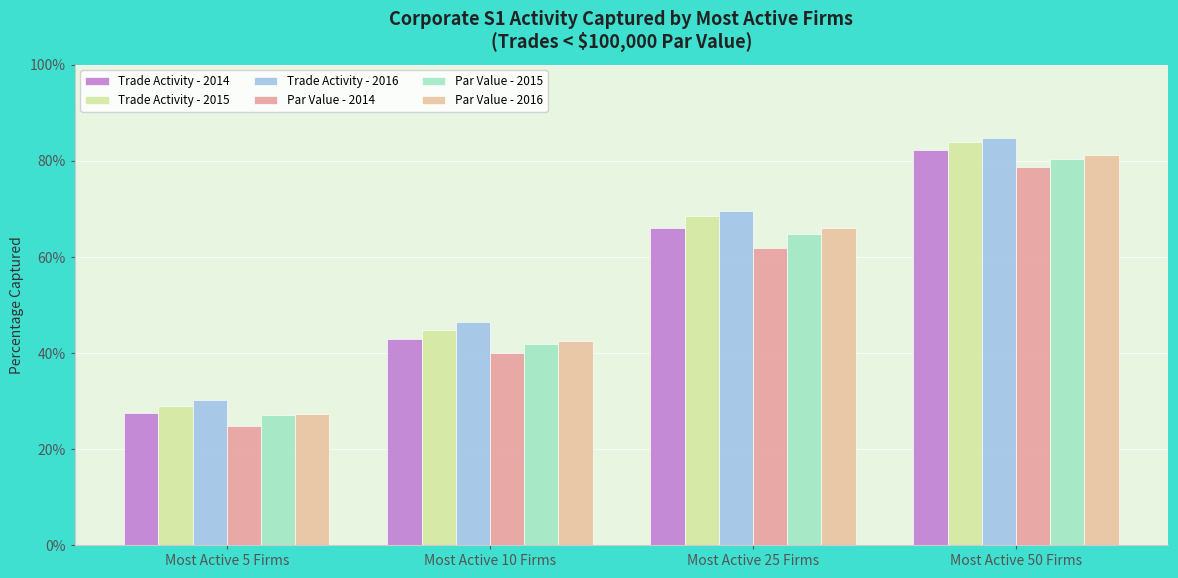

Does the chart contain any negative values?

No